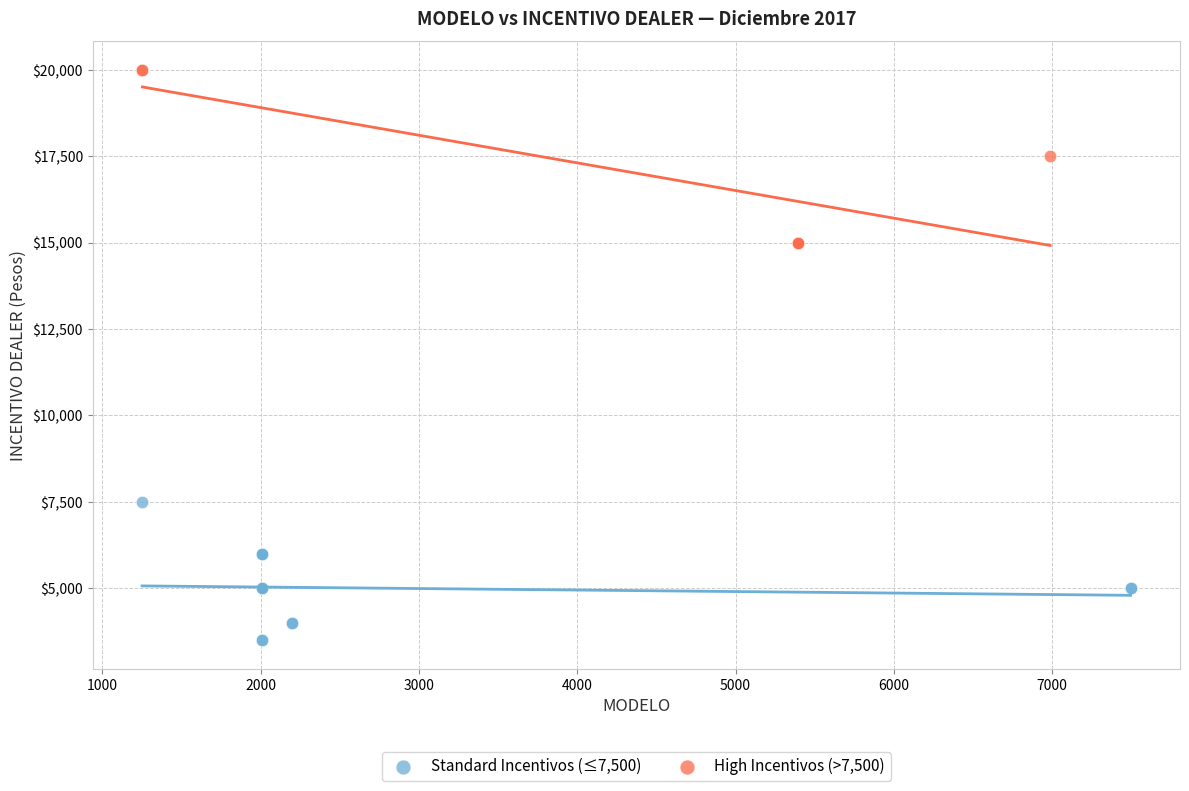

Which series has the largest Y range (max minus min)?

High Incentivos (>7,500)